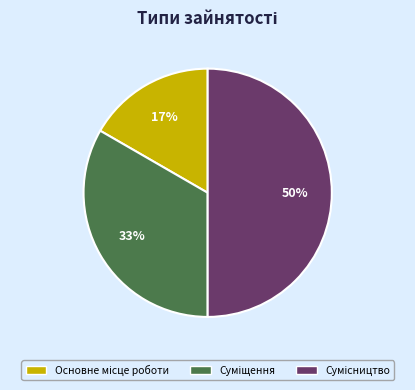

How many slices are in this pie chart?

3